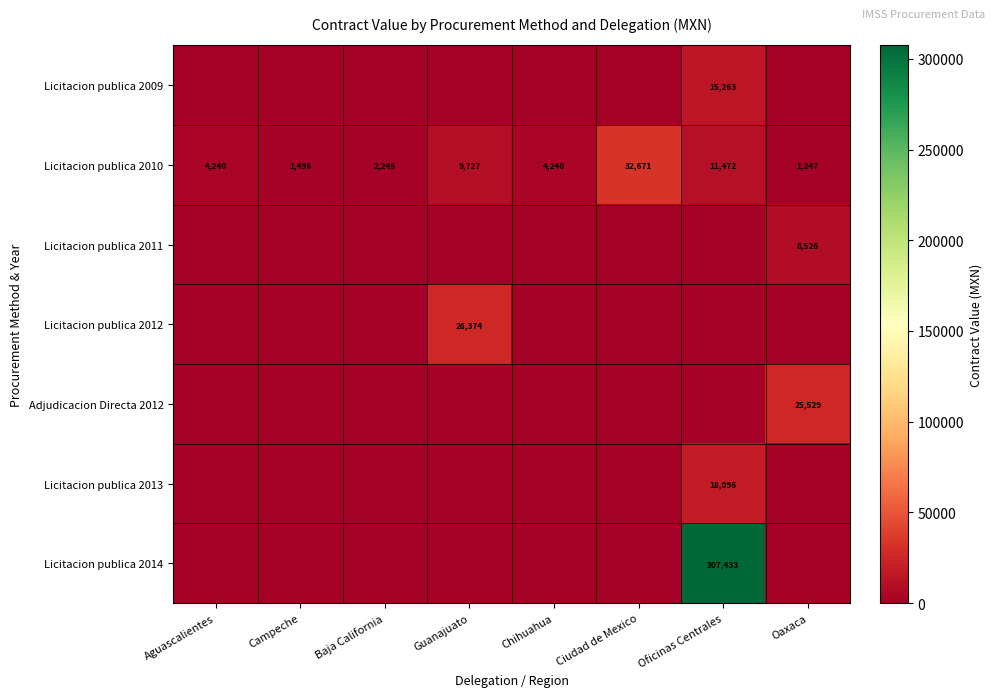

What is the maximum value shown in the chart?

307433.4